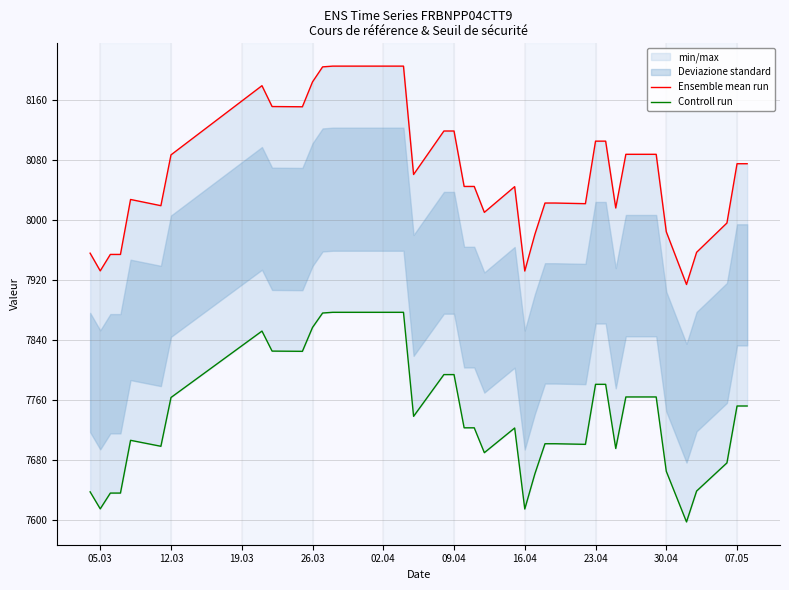

The Ensemble mean run series shows 8119.3 at 09.04. True or false?

True